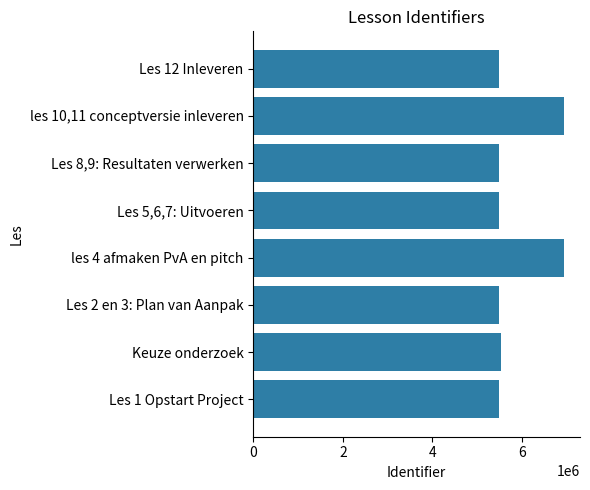

What is the average value?

5855673